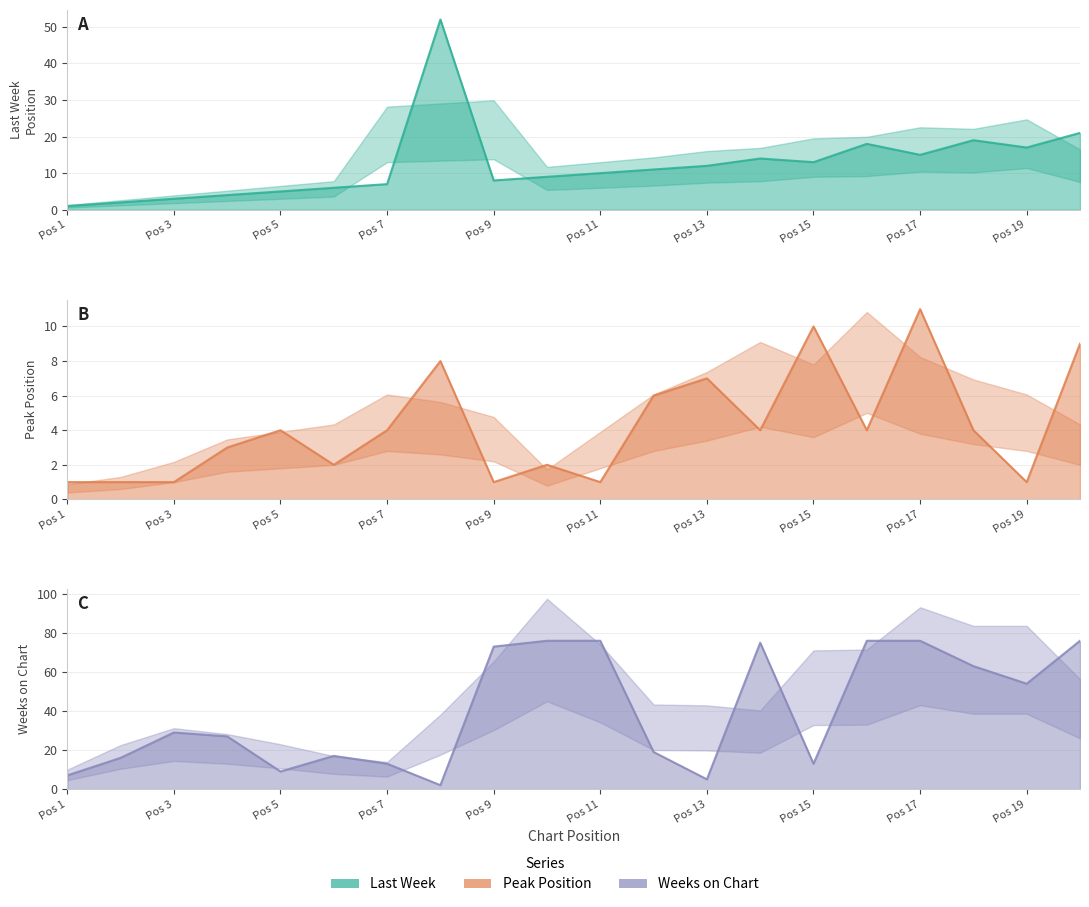

True or false: Weeks on Chart has more than 0 points higher than both neighbors.

True